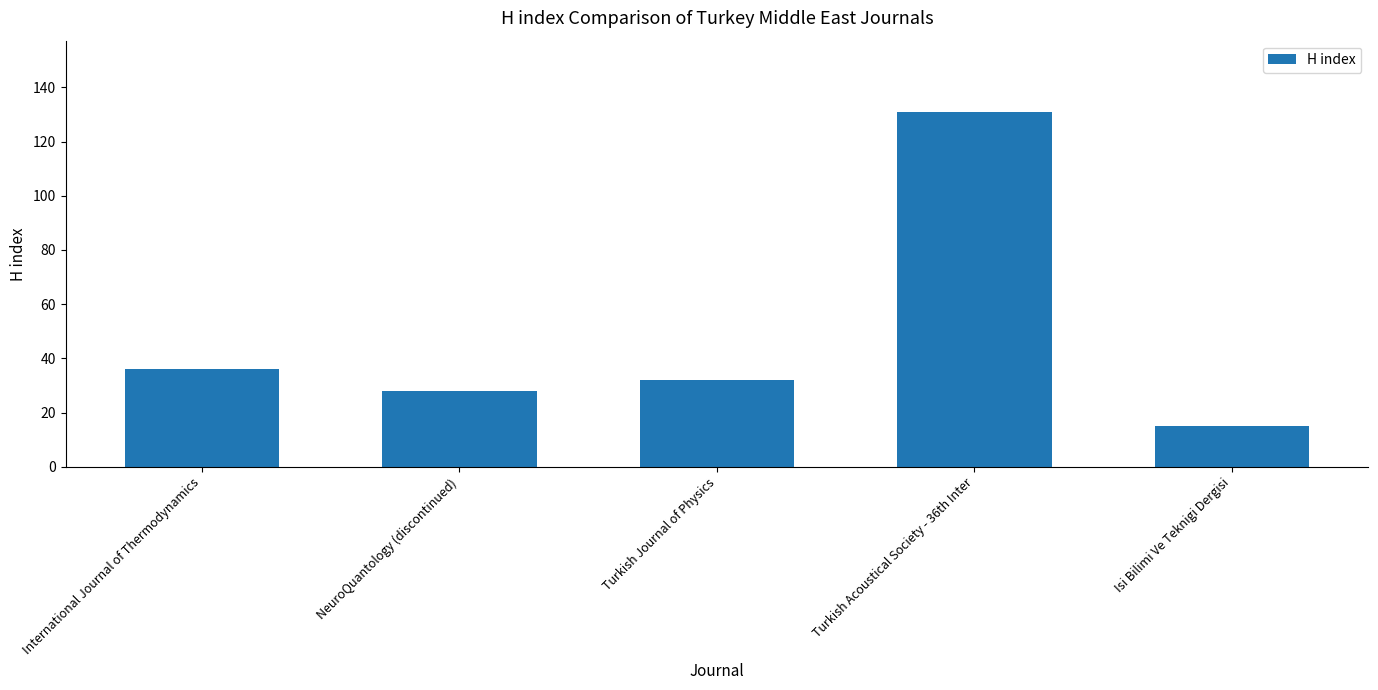

Does the chart contain any negative values?

No